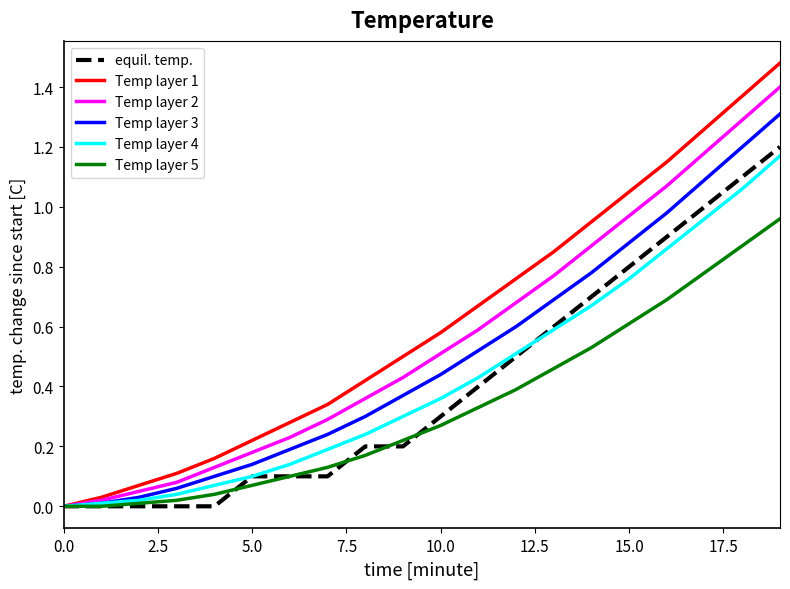

At how many categories does at least one series exceed 1?

5